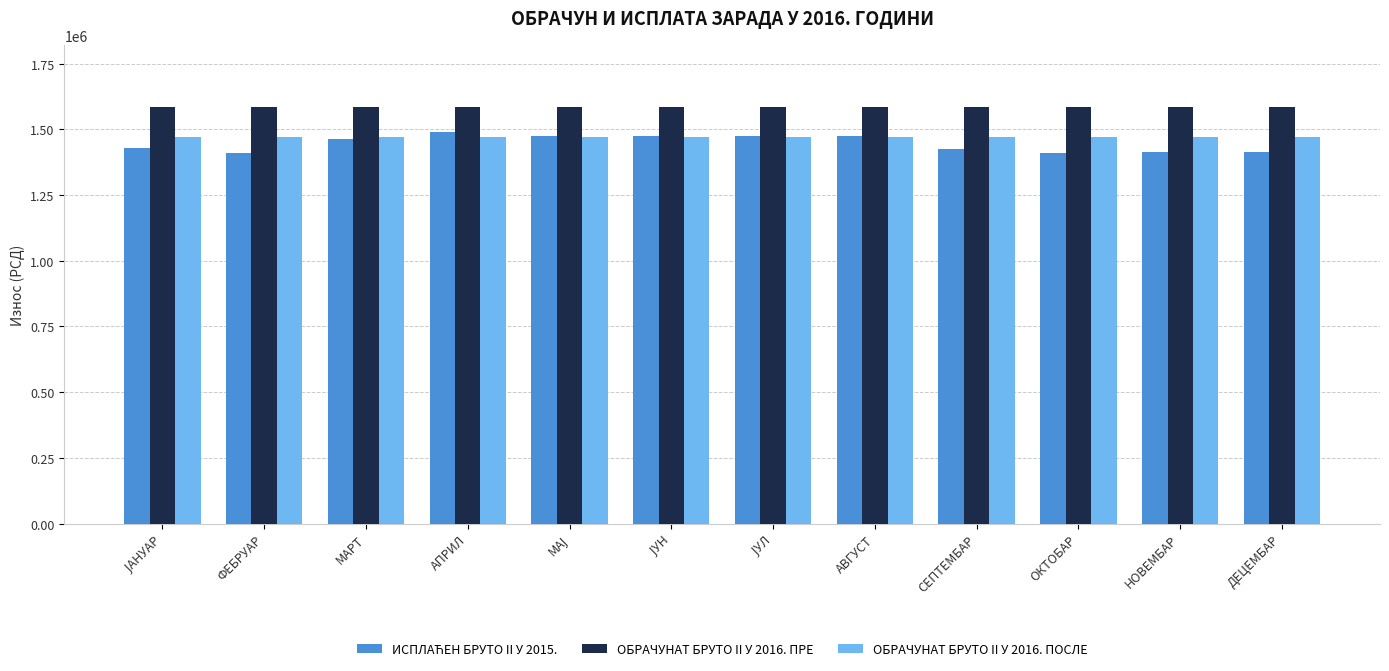

The ОБРАЧУНАТ БРУТО II У 2016. ПОСЛЕ series shows 1469215 at МАРТ. True or false?

True